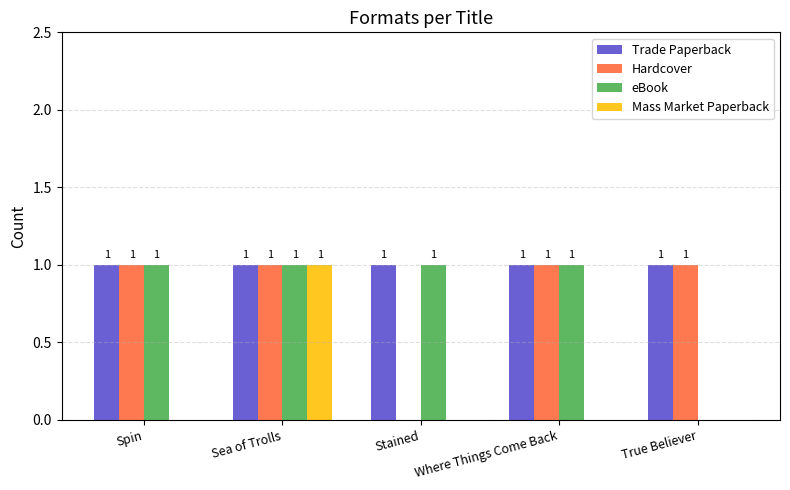

Reading right to left, extract all data points from this chart.

Trade Paperback: True Believer=1	Where Things Come Back=1	Stained=1	Sea of Trolls=1	Spin=1
Hardcover: True Believer=1	Where Things Come Back=1	Stained=0	Sea of Trolls=1	Spin=1
eBook: True Believer=0	Where Things Come Back=1	Stained=1	Sea of Trolls=1	Spin=1
Mass Market Paperback: True Believer=0	Where Things Come Back=0	Stained=0	Sea of Trolls=1	Spin=0